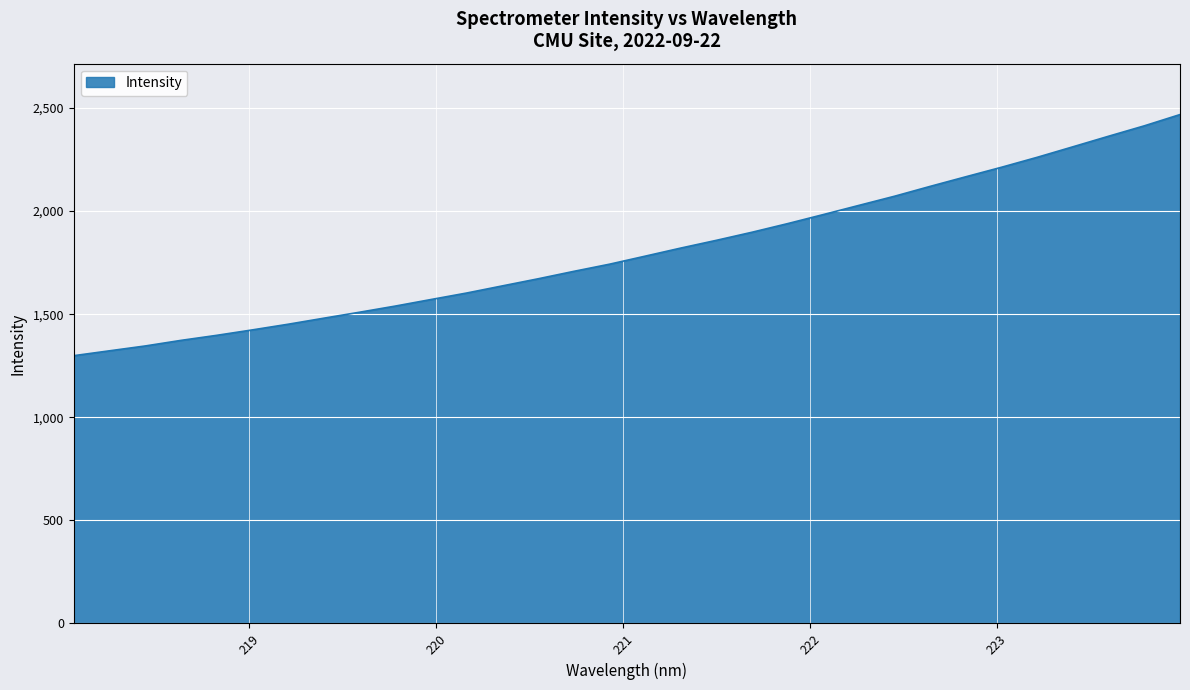

How many distinct data groups are displayed?

1